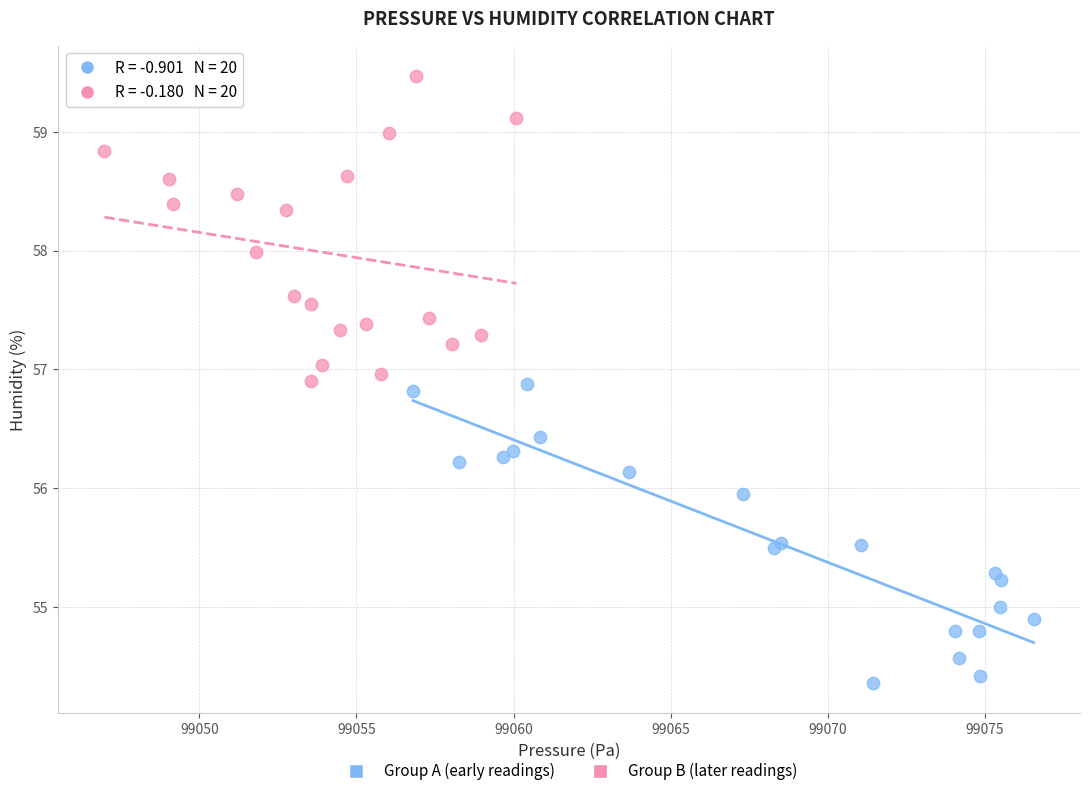

Which series reaches the maximum Y coordinate?

Group B (later readings)